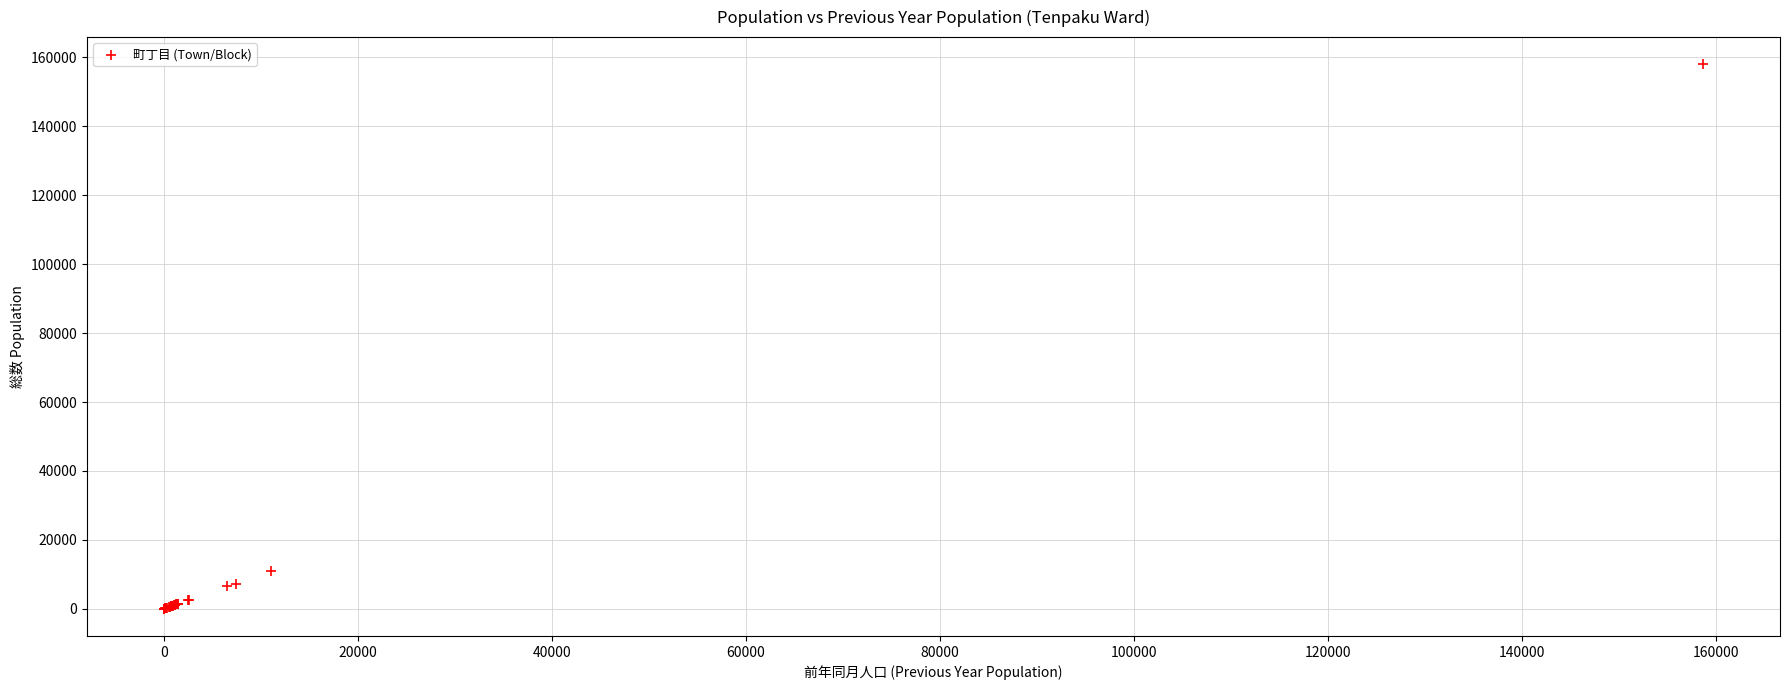

What Y value in the scatter plot is closest to 79003?

11102